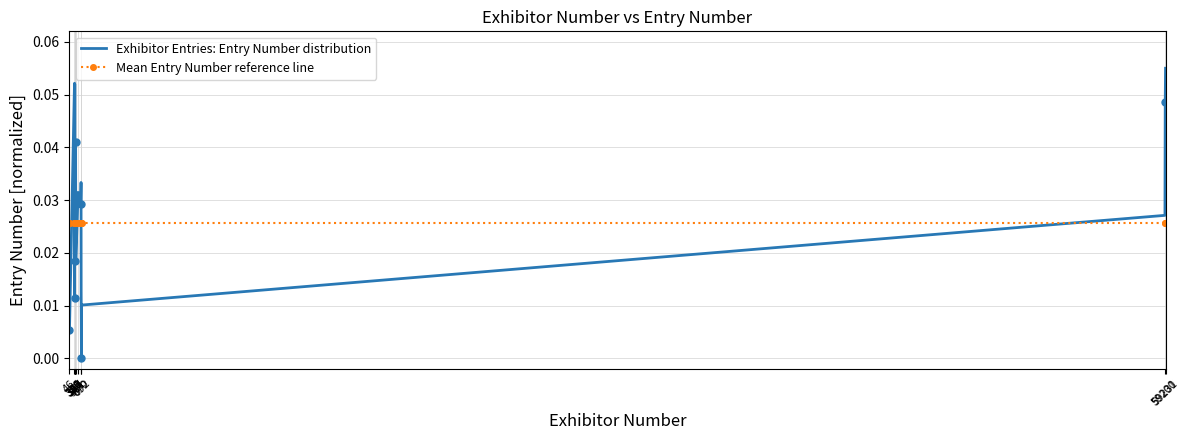

How many lines are shown in the chart?

2